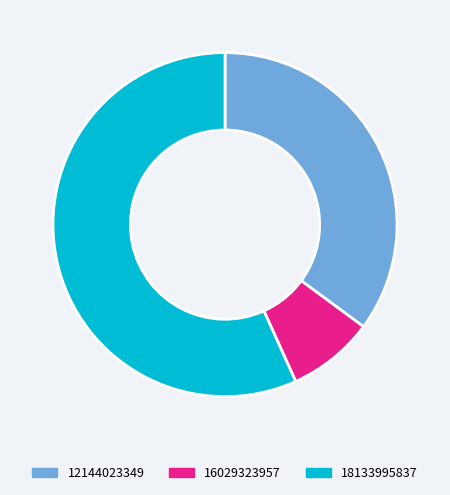

Do 16029323957 and 12144023349 together represent more than half of the pie?

No